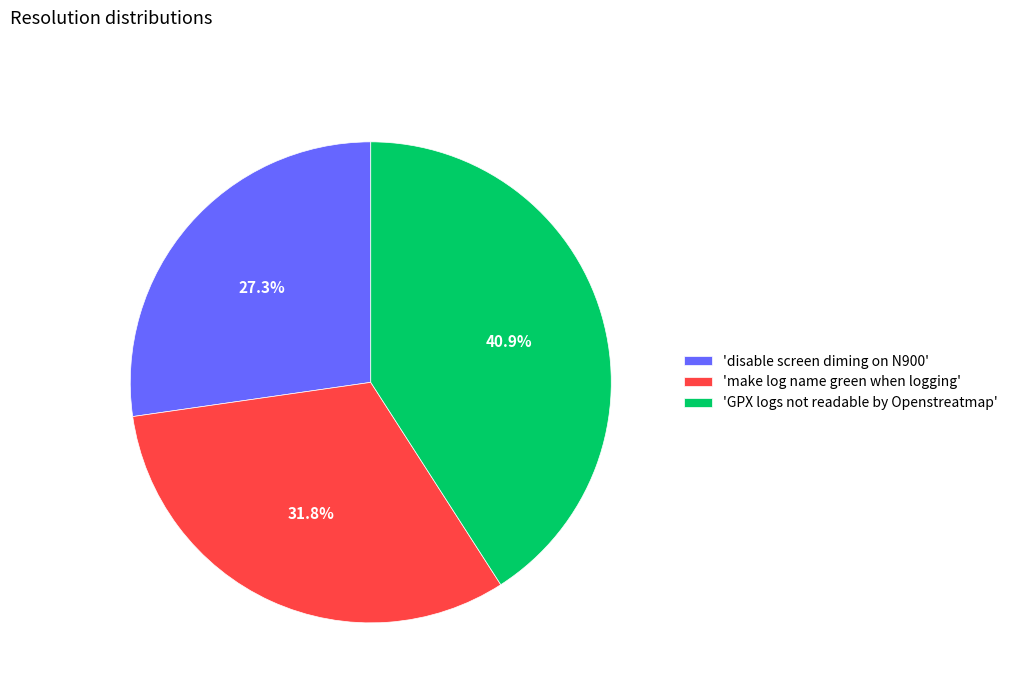

Which slice is the smallest?

'disable screen diming on N900'